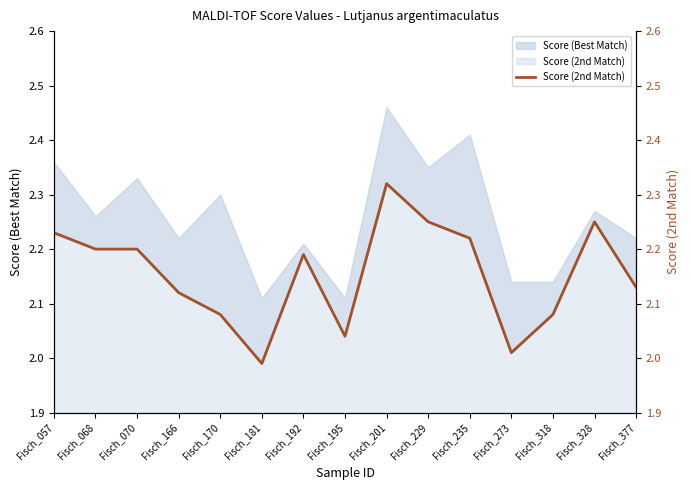

How many data points does each series have?

15